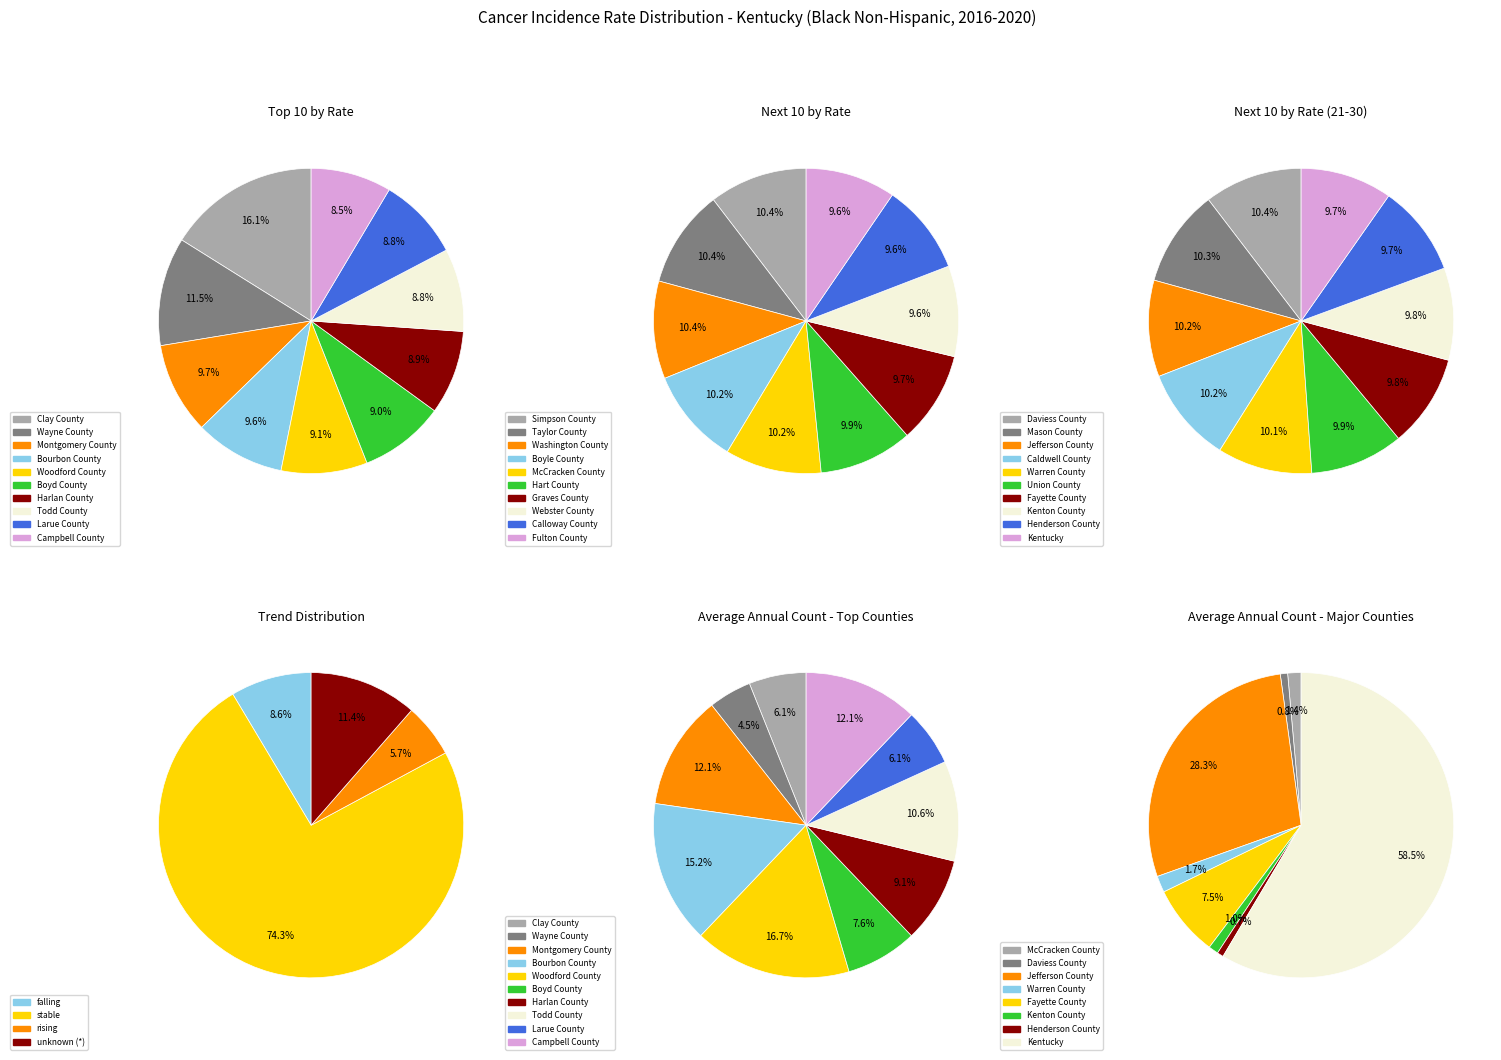

Which category accounts for the majority?

stable